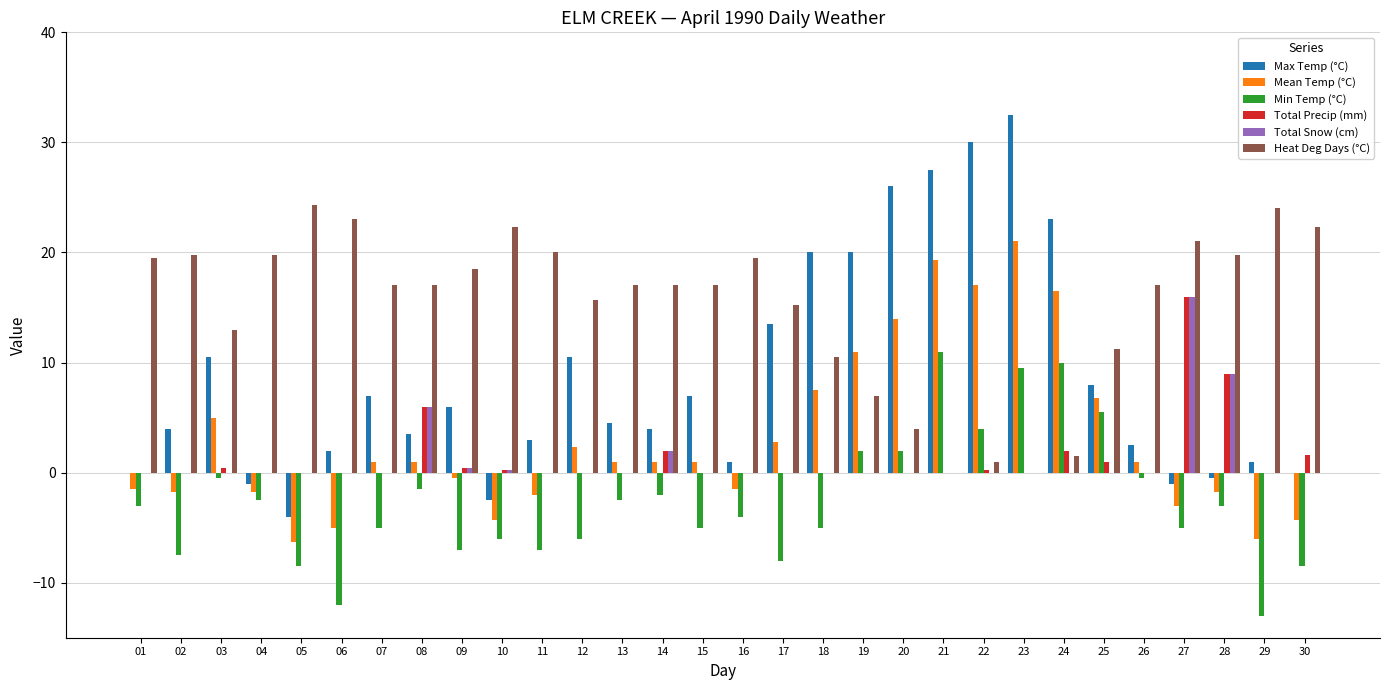

Are the bars horizontal?

No